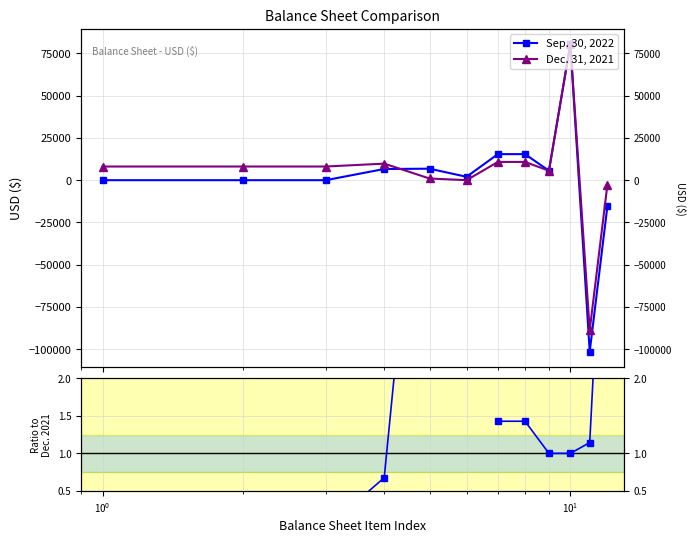

What is the difference between the maximum and minimum values in the Dec. 31, 2021 series?

169150.0